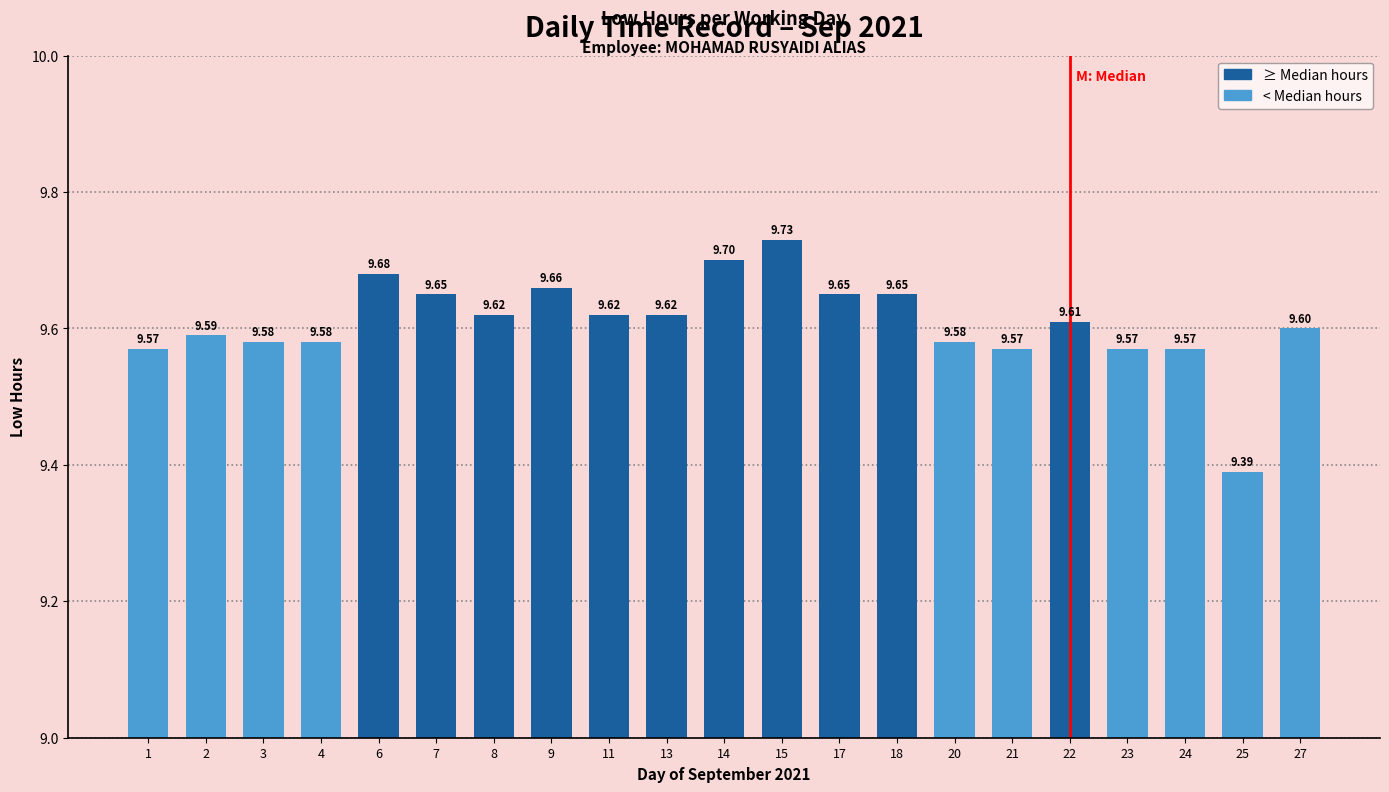

What is the change in value from 4 to 17?

+0.1